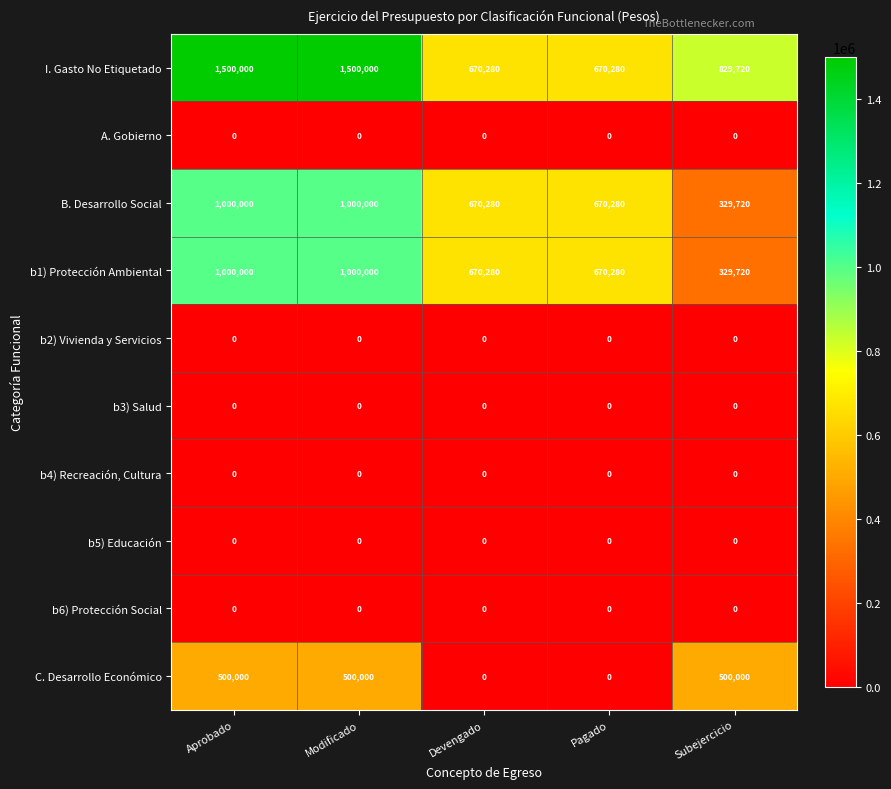

Which series has the largest range (max minus min)?

I. Gasto No Etiquetado